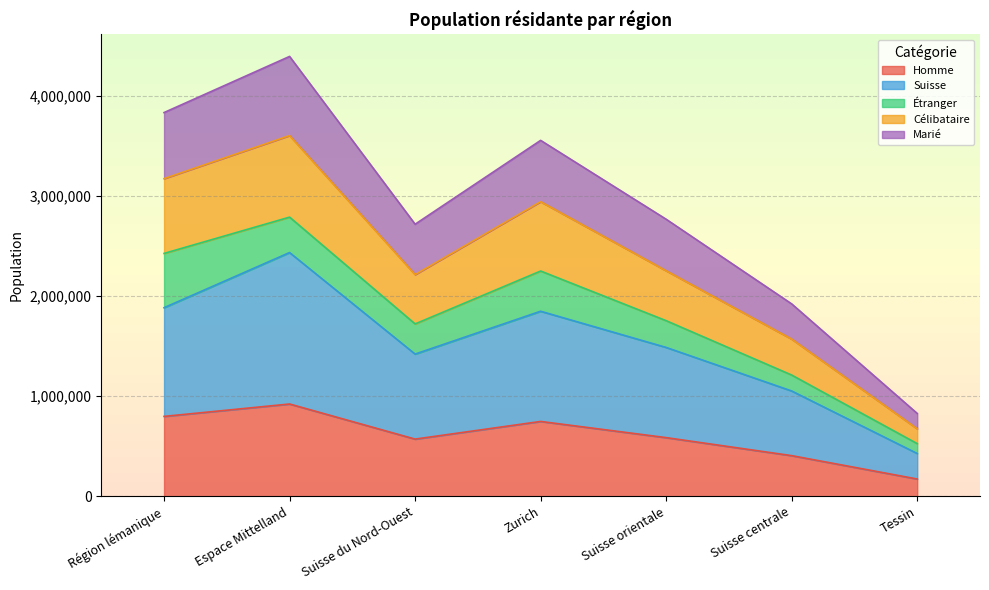

Is it true that Homme equals 798780 at Région lémanique?

True